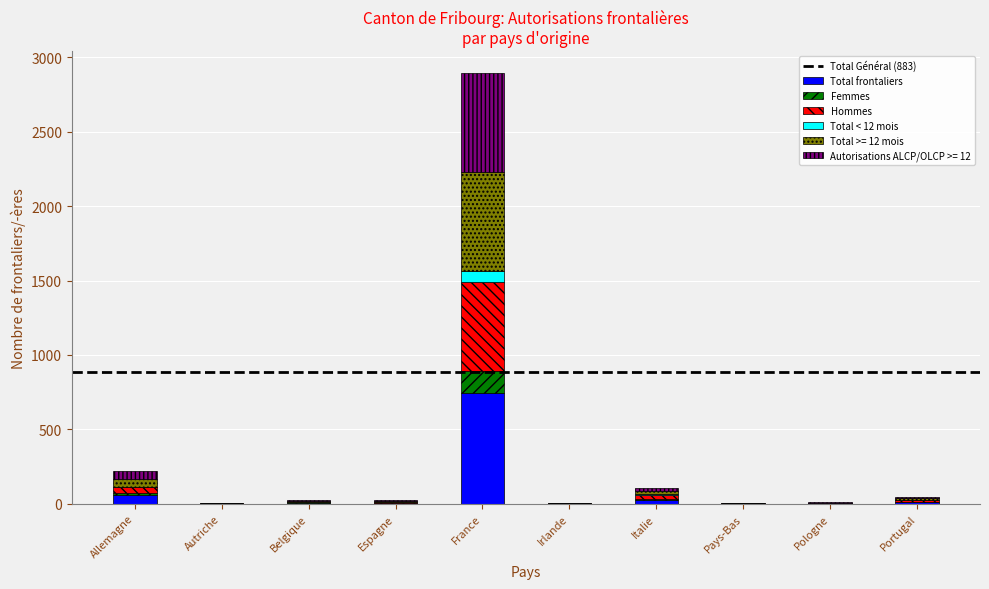

At which category is the sum across all series the highest?

France